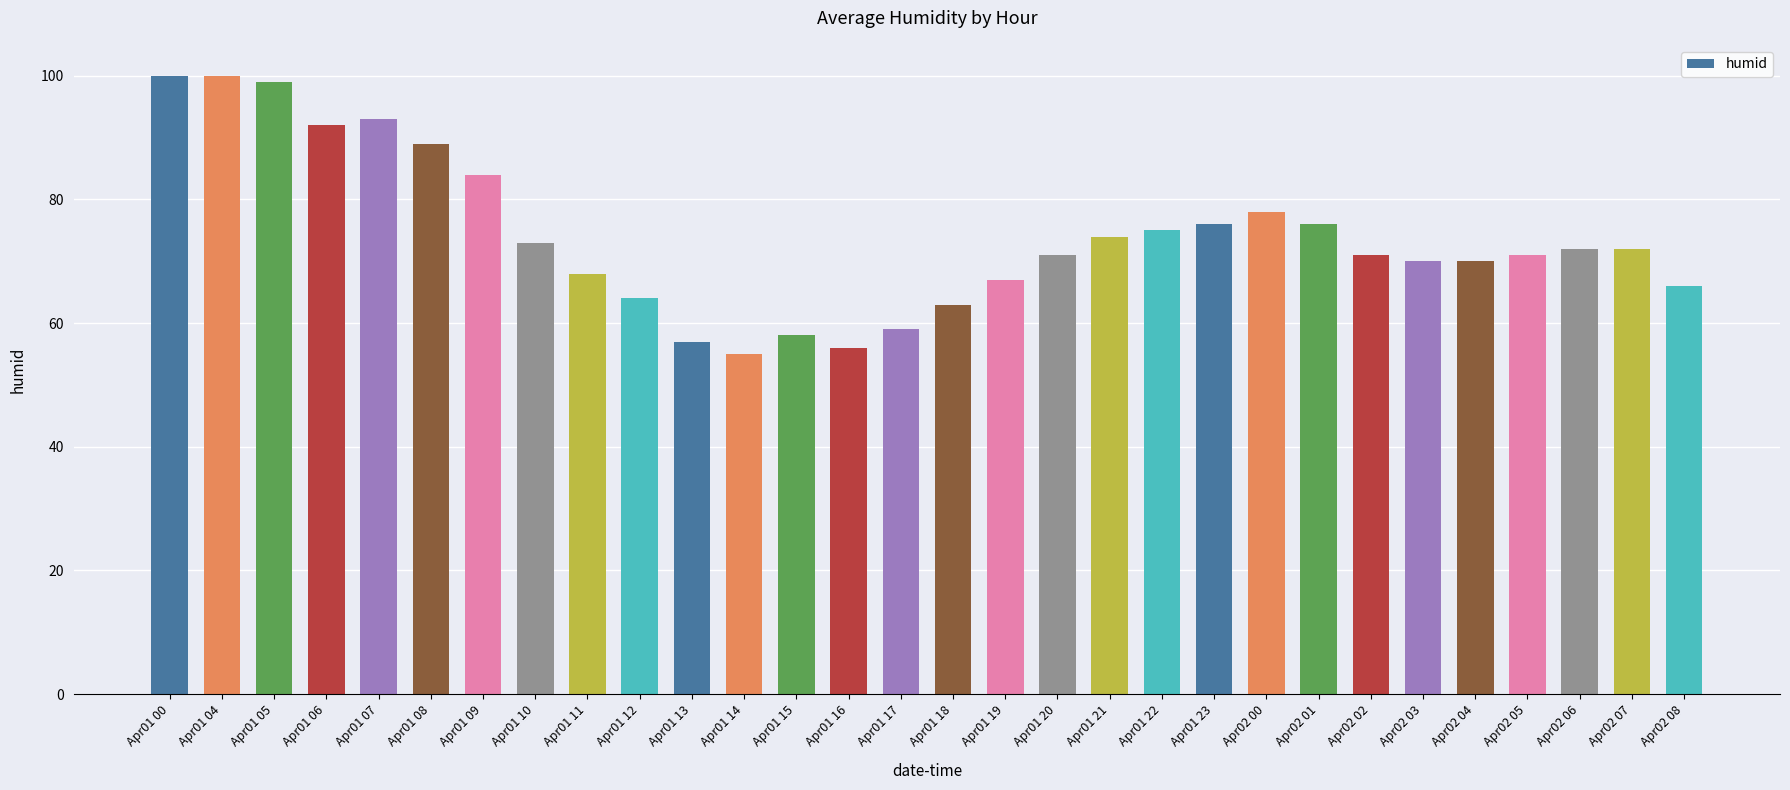

Reading left to right, list all the values displayed in this chart.

100	100	99	92	93	89	84	73	68	64	57	55	58	56	59	63	67	71	74	75	76	78	76	71	70	70	71	72	72	66